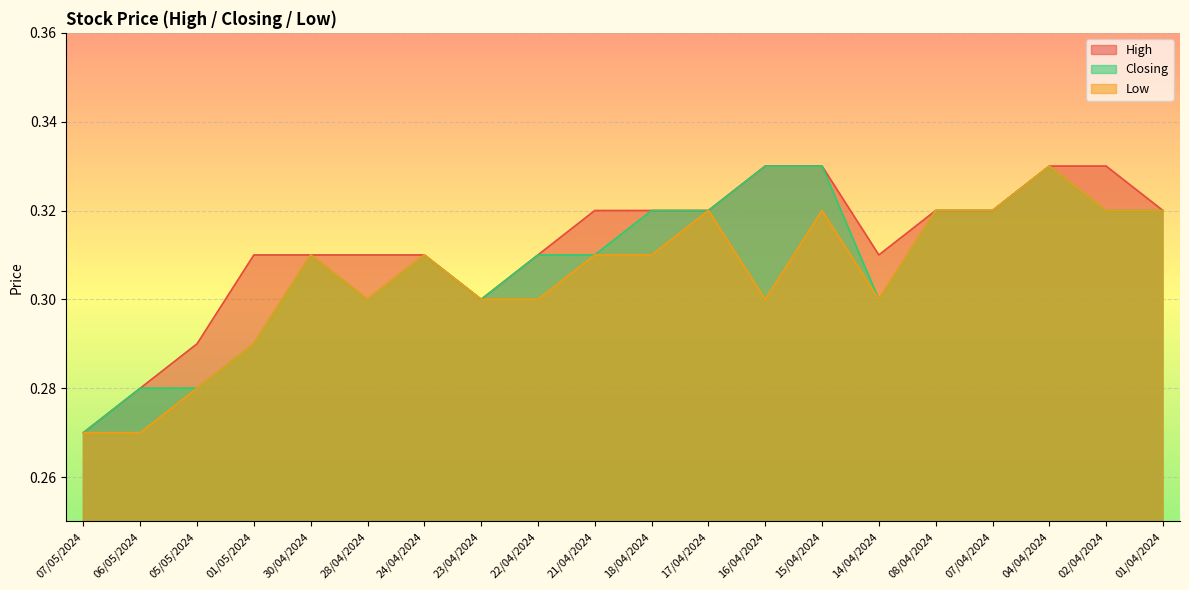

Reading right to left, transcribe all the data shown in this chart.

High: 0.3	0.3	0.3	0.3	0.3	0.3	0.3	0.3	0.3	0.3	0.3	0.3	0.3	0.3	0.3	0.3	0.3	0.3	0.3	0.3
Closing: 0.3	0.3	0.3	0.3	0.3	0.3	0.3	0.3	0.3	0.3	0.3	0.3	0.3	0.3	0.3	0.3	0.3	0.3	0.3	0.3
Low: 0.3	0.3	0.3	0.3	0.3	0.3	0.3	0.3	0.3	0.3	0.3	0.3	0.3	0.3	0.3	0.3	0.3	0.3	0.3	0.3